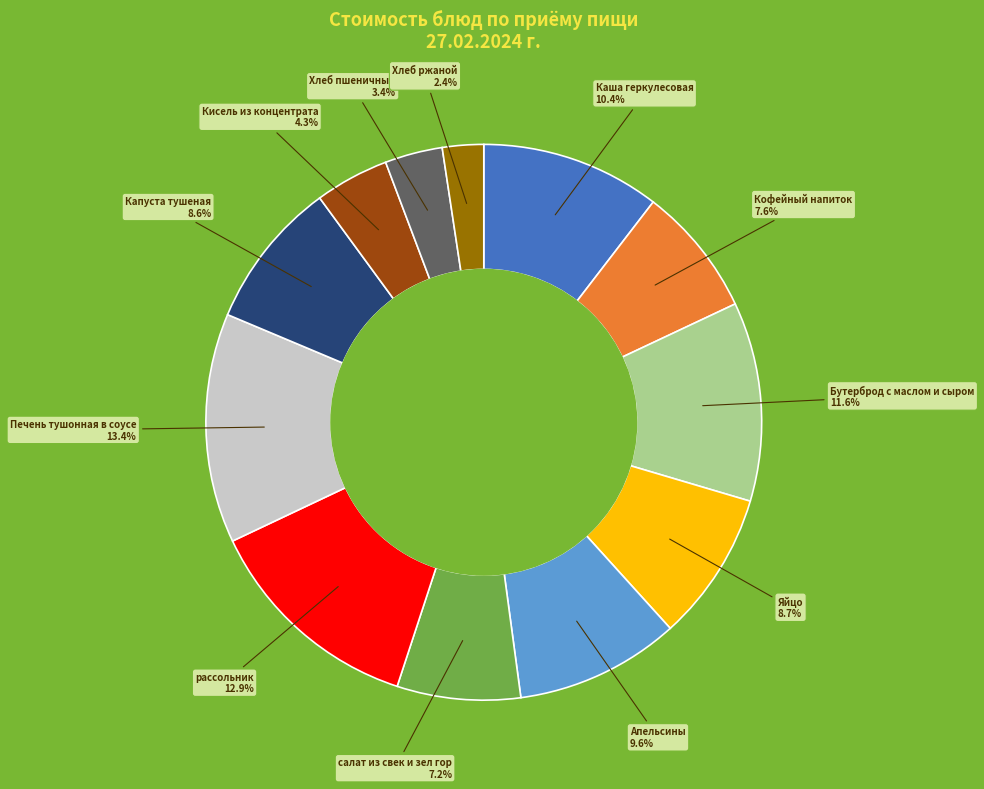

Does Апельсины represent more than half of the total?

No